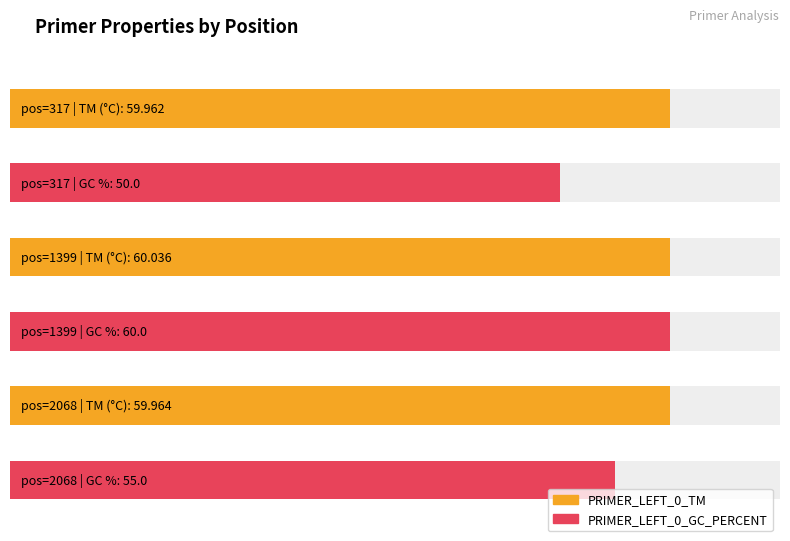

Where does the PRIMER_LEFT_0_GC_PERCENT series first go above 55?

pos=1399